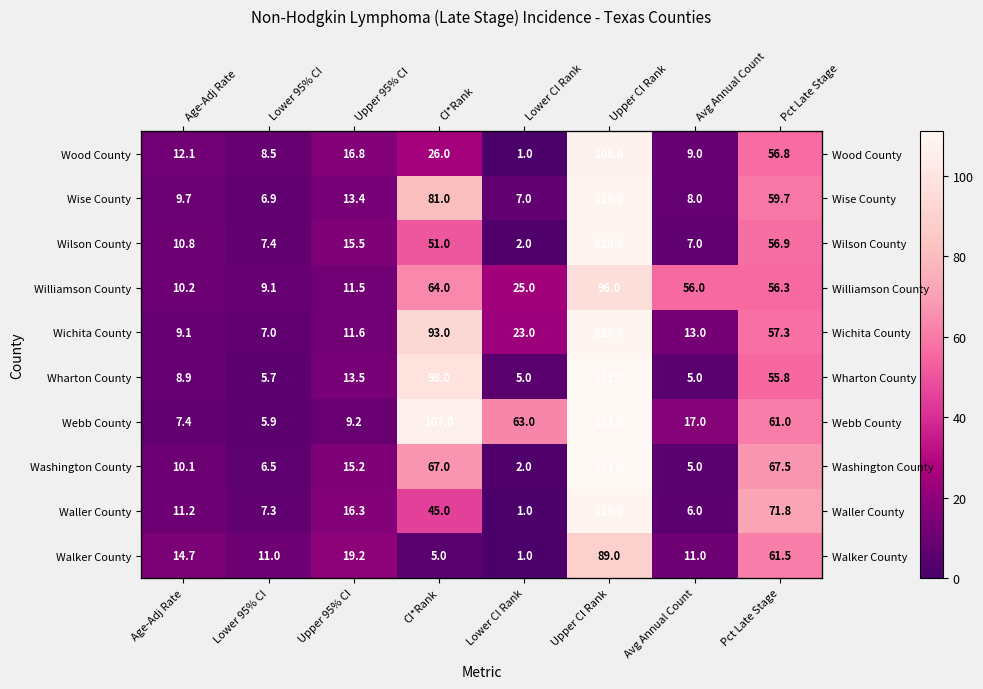

The Williamson County series shows 34.2 at Lower CI Rank. True or false?

False